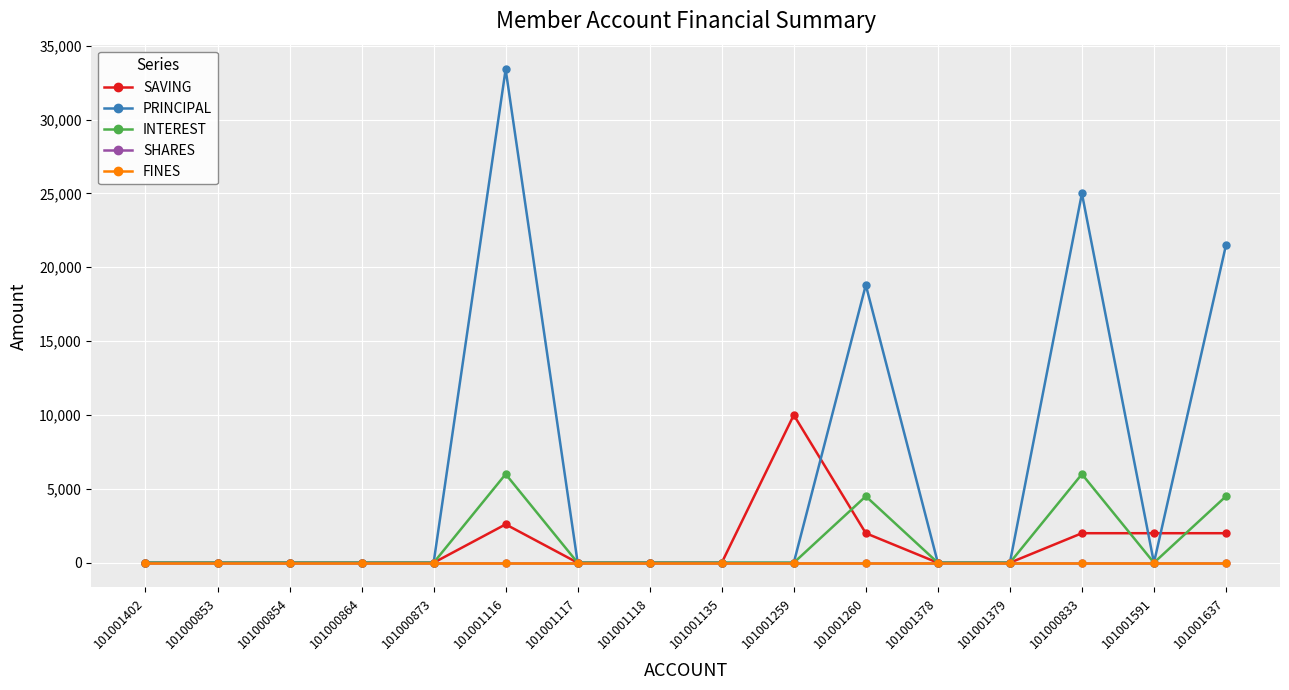

Is this an area chart (filled region under the line)?

No